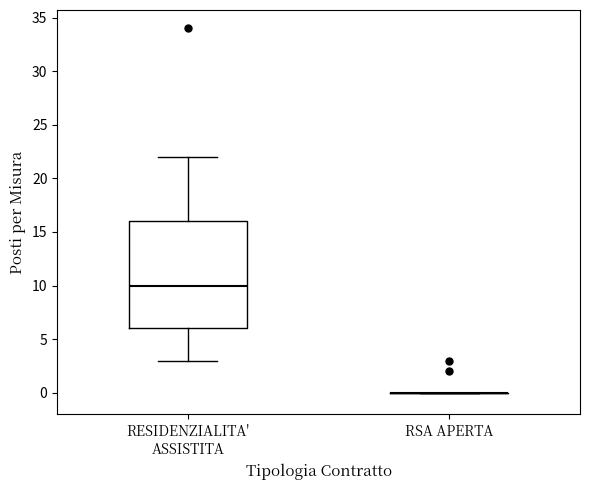

Reading left to right, transcribe this box plot: for each box, give where its median line is, the range the box spans, and where its two whiskers end, as read against the y-axis. The values are not printed on the chart, so give them approximately, as read against the axis.

RESIDENZIALITA' ASSISTITA: median 10, box 6 to 16, whiskers 3 to 22
RSA APERTA: box collapsed to a line at 0, whiskers 0 to 0